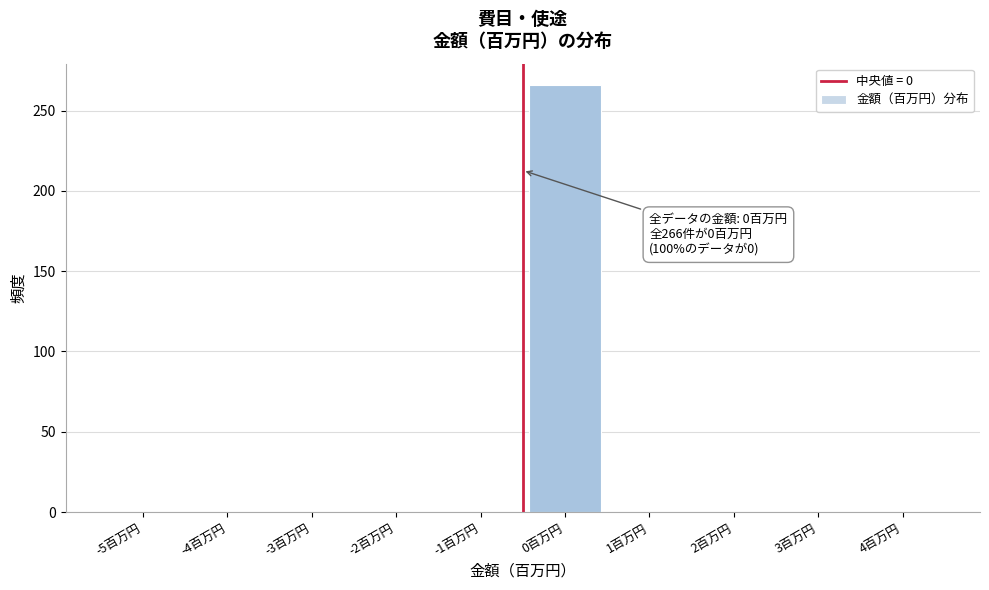

Reading left to right, transcribe all the data shown in this chart.

-5百万円=0	-4百万円=0	-3百万円=0	-2百万円=0	-1百万円=0	0百万円=266	1百万円=0	2百万円=0	3百万円=0	4百万円=0